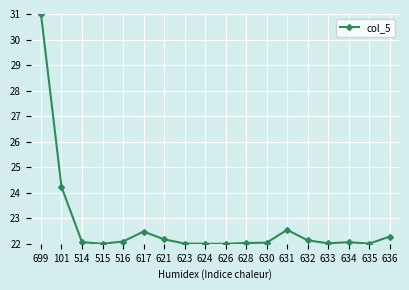

How many lines are shown in the chart?

1